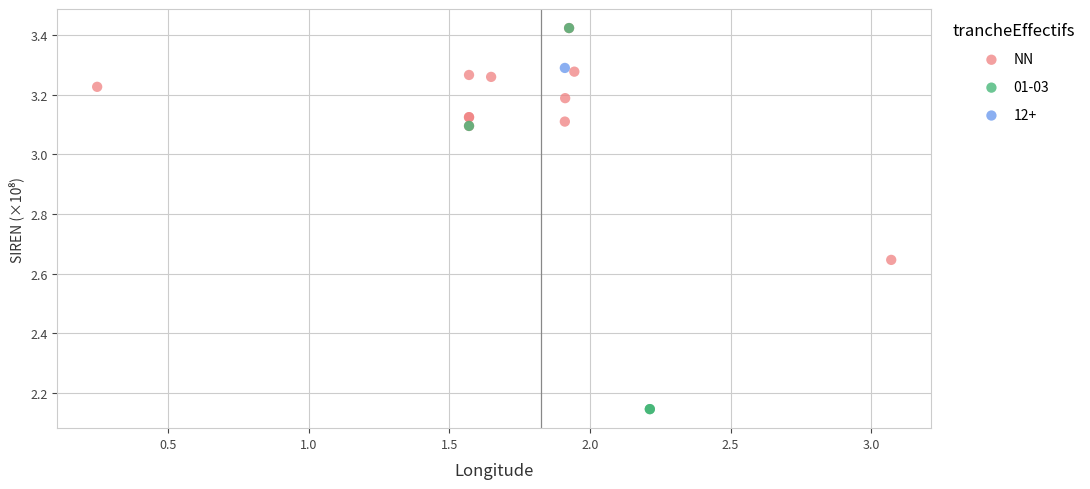

What are all the series names shown in the legend?

NN, 01-03, 12+